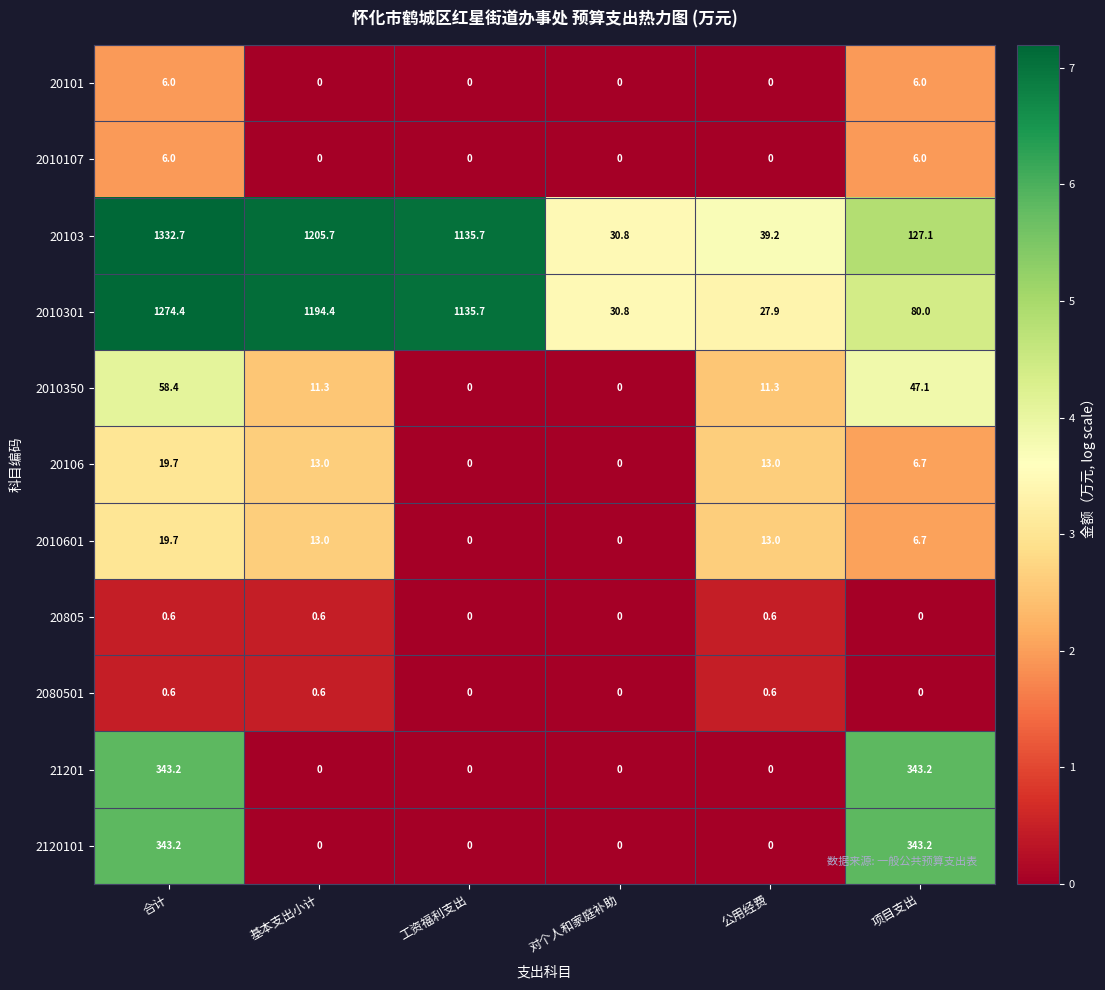

The value of 2010107 at 合计 is 3.2. True or false?

False